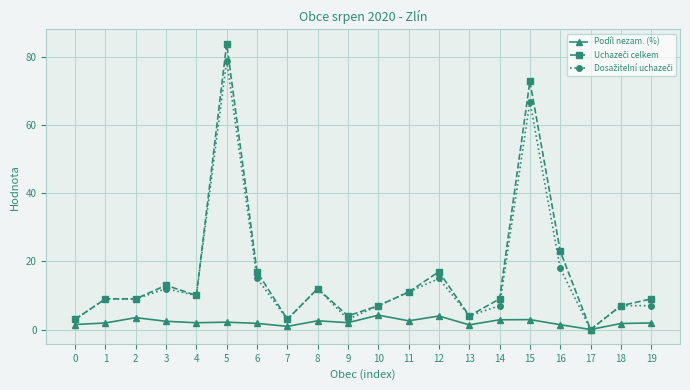

What is the sum of all Podíl nezam. (%) values?

43.7